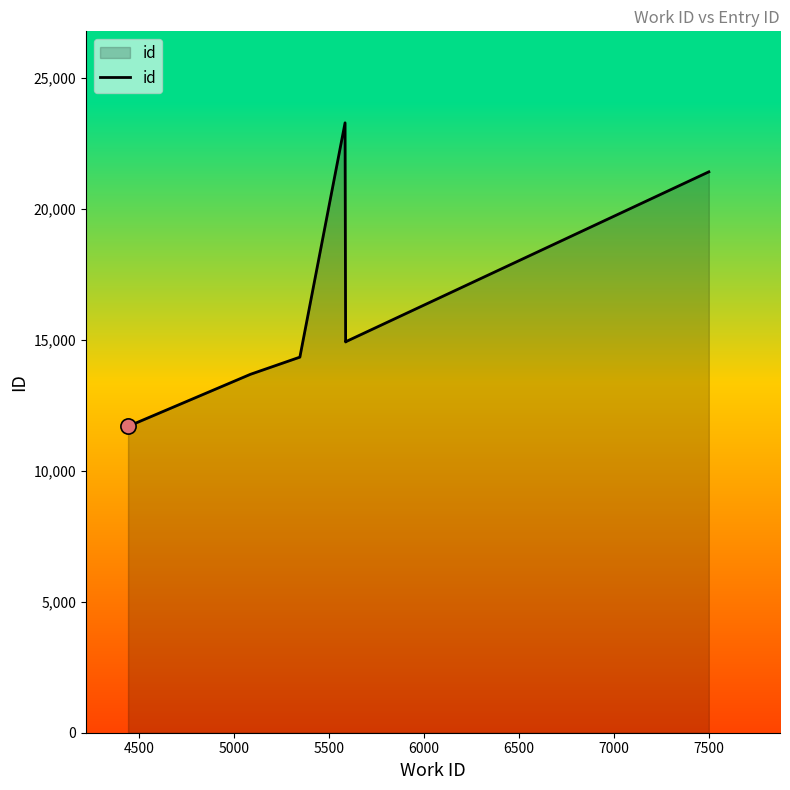

Approximately how many times larger is the value at 5500 compared to 5000?

1.6